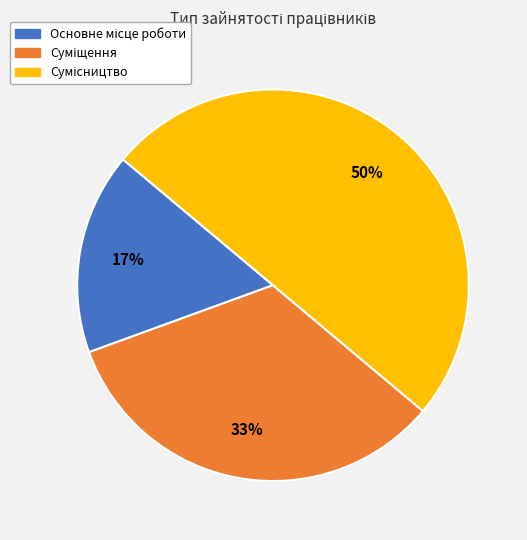

To the nearest percent, what is the average slice percentage?

33%